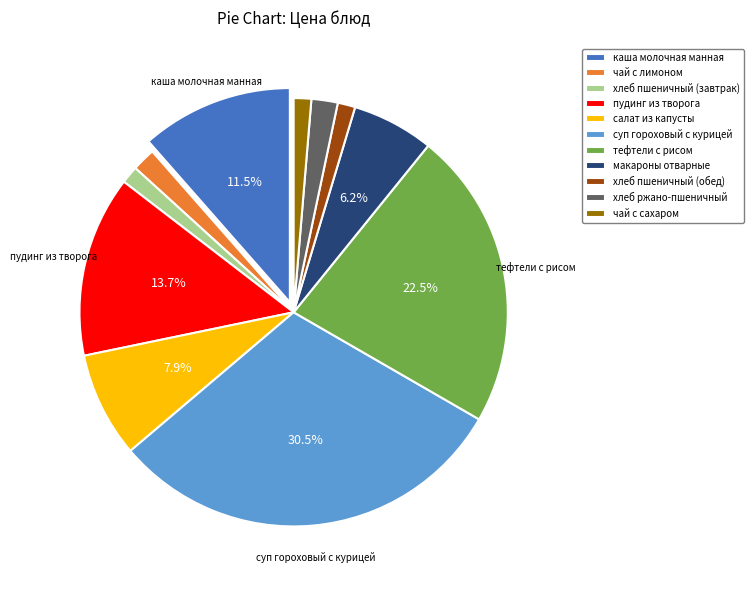

Which has a higher value, каша молочная манная or хлеб пшеничный (завтрак)?

каша молочная манная